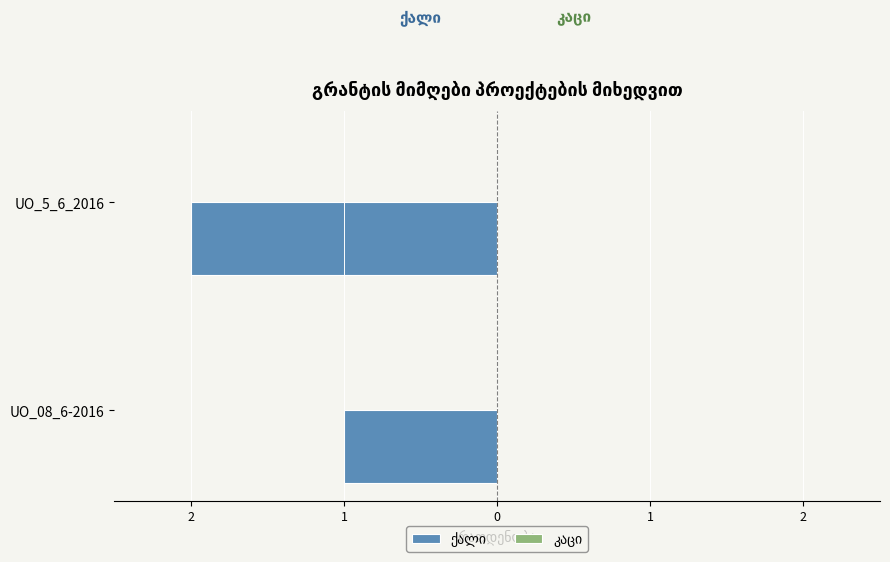

The ქალი series shows -2.0 at UO_5_6_2016. True or false?

True